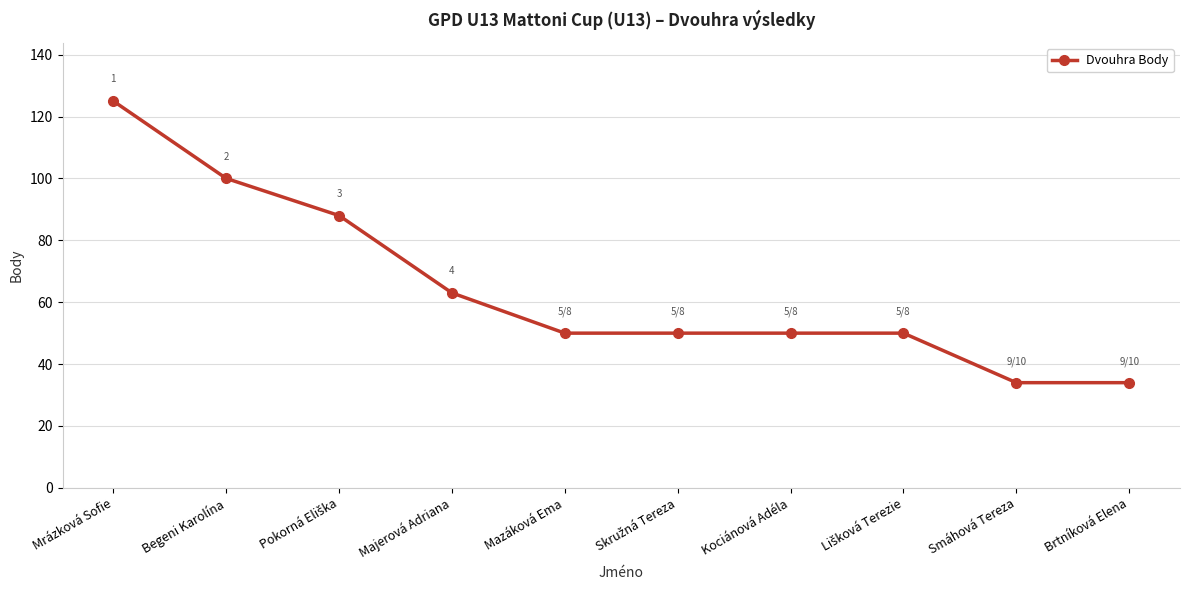

Which has a higher value, Brtníková Elena or Begeni Karolína?

Begeni Karolína